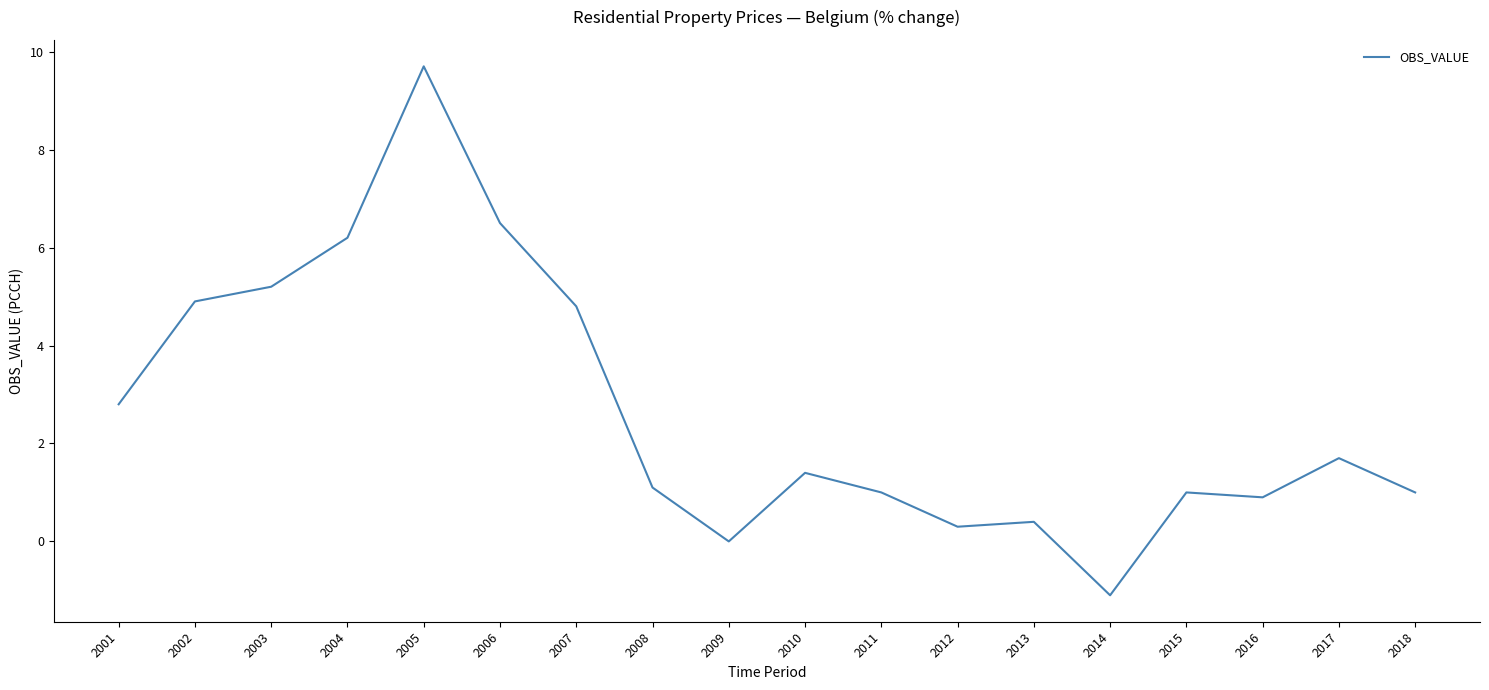

Which category has the highest value across all series?

2005